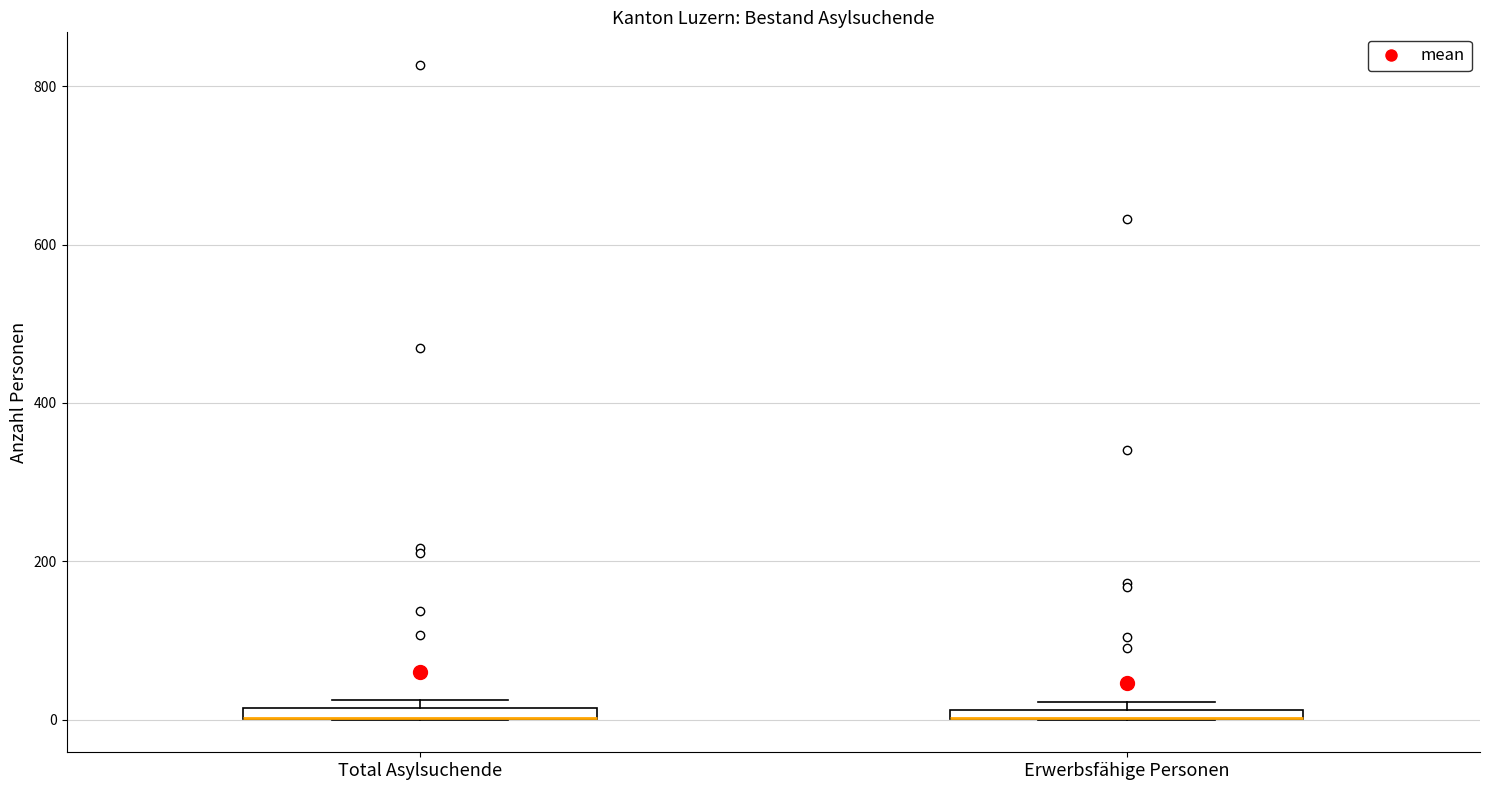

Where is the lower edge of the box for Erwerbsfähige Personen on the y-axis? The values are not printed on the chart, so give them approximately, as read against the axis.

0